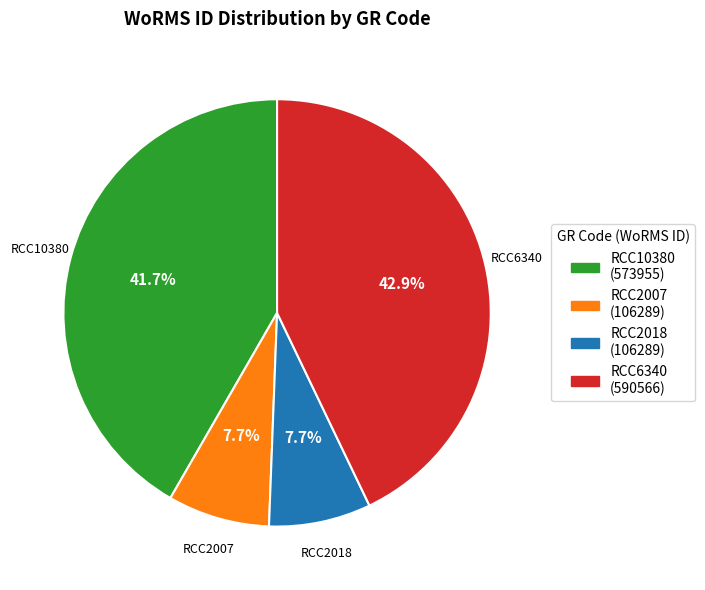

Between RCC6340 and RCC2007, which is larger?

RCC6340